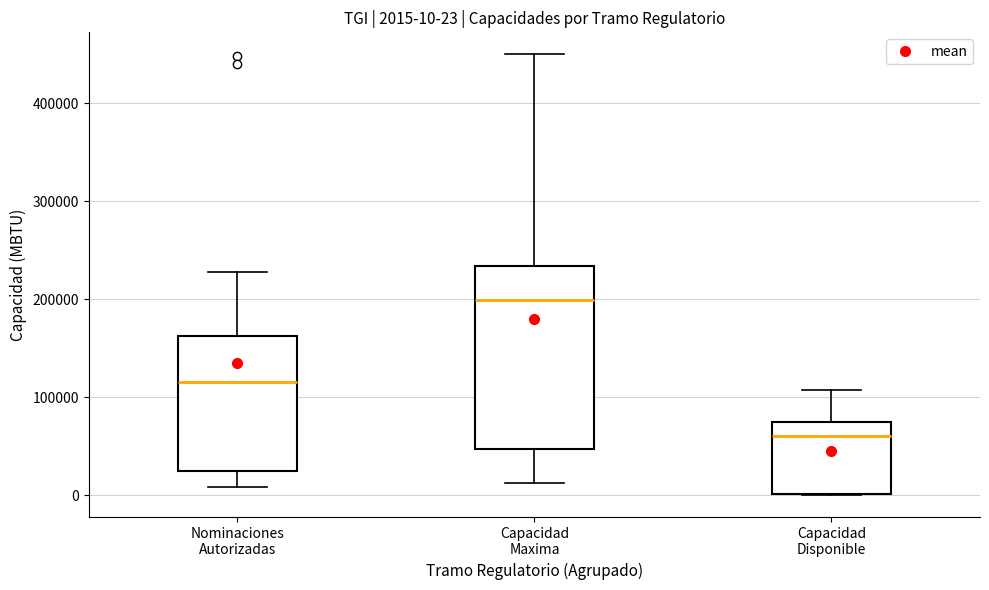

Which box is the tallest, from its lower edge to its upper edge?

Capacidad Maxima